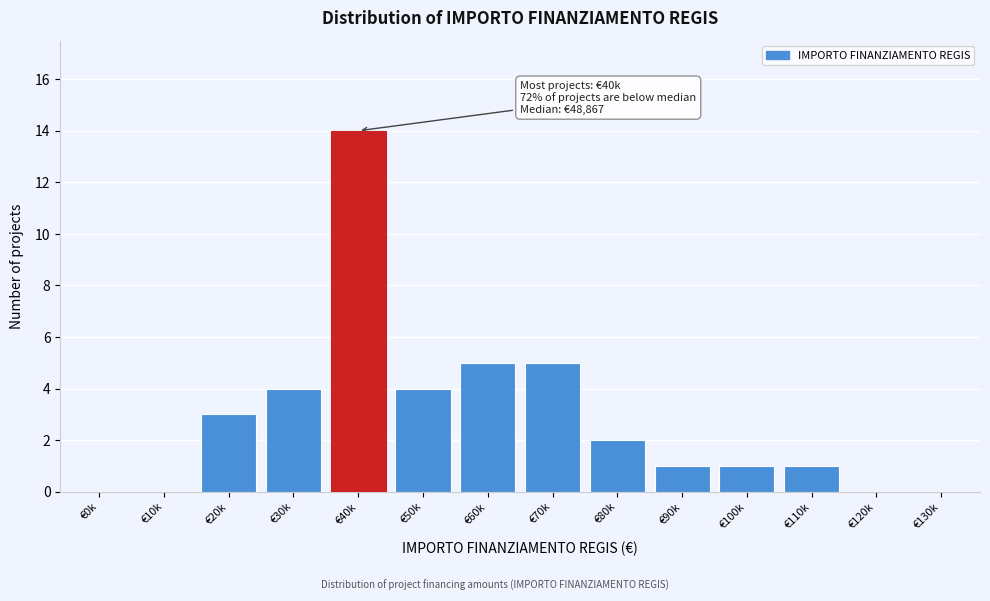

Reading left to right, transcribe all the data shown in this chart.

€0k=0	€10k=0	€20k=3	€30k=4	€40k=14	€50k=4	€60k=5	€70k=5	€80k=2	€90k=1	€100k=1	€110k=1	€120k=0	€130k=0